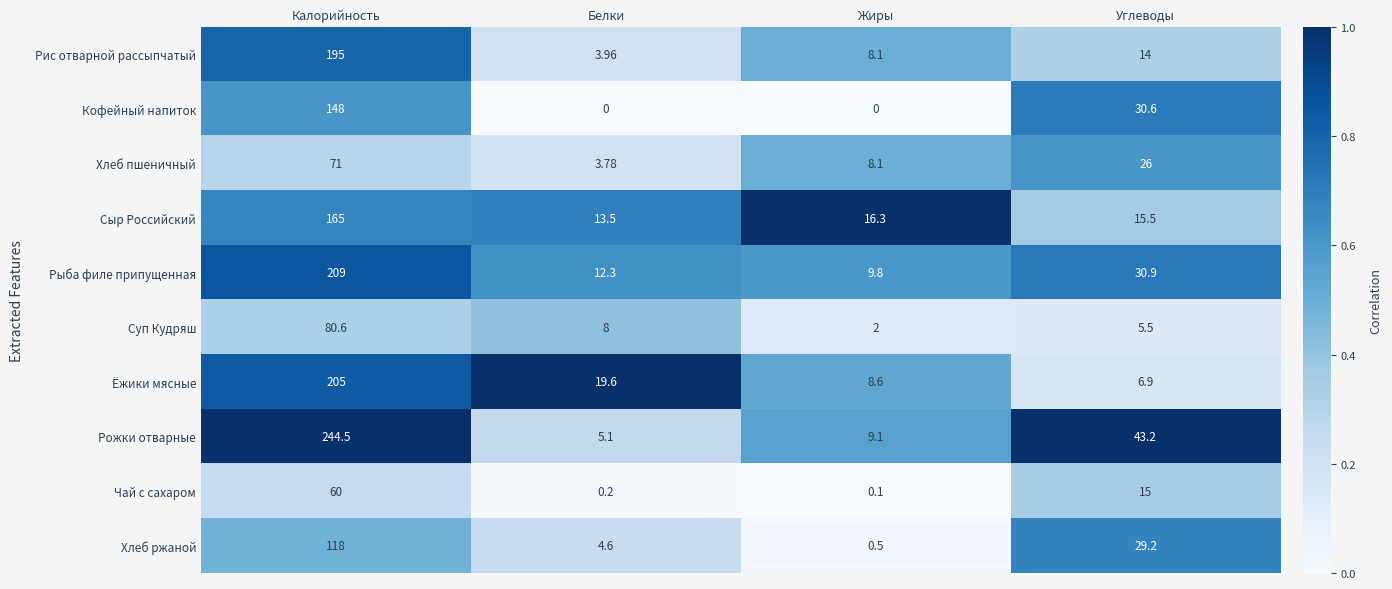

Rank the series by their maximum value, from highest to lowest.

Рожки отварные, Рыба филе припущенная, Ёжики мясные, Рис отварной рассыпчатый, Сыр Российский, Кофейный напиток, Хлеб ржаной, Суп Кудряш, Хлеб пшеничный, Чай с сахаром